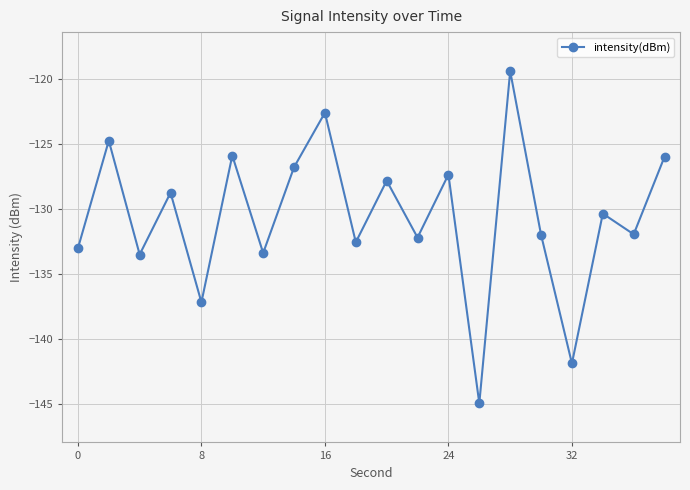

What is the smallest value displayed?

-145.0